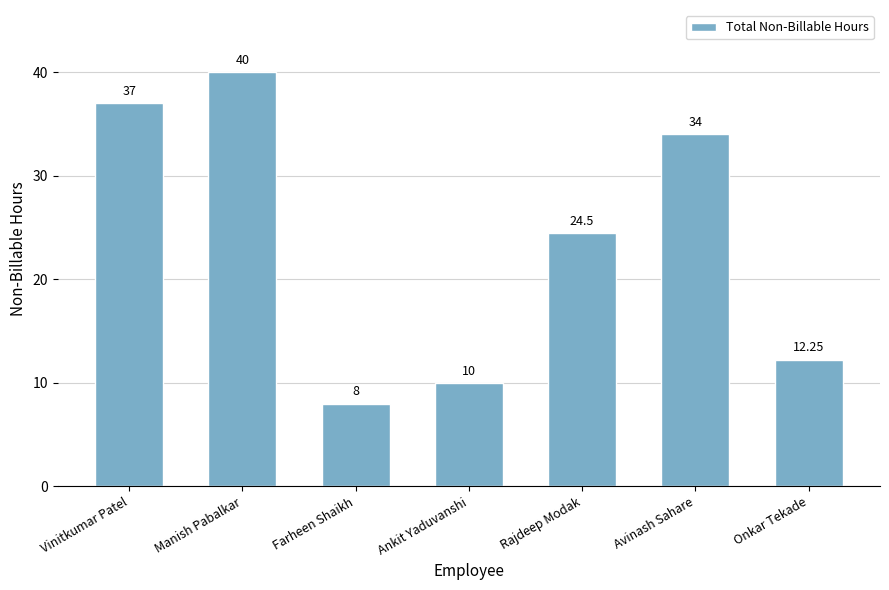

Rank the categories by value from highest to lowest.

Manish Pabalkar, Vinitkumar Patel, Avinash Sahare, Rajdeep Modak, Onkar Tekade, Ankit Yaduvanshi, Farheen Shaikh